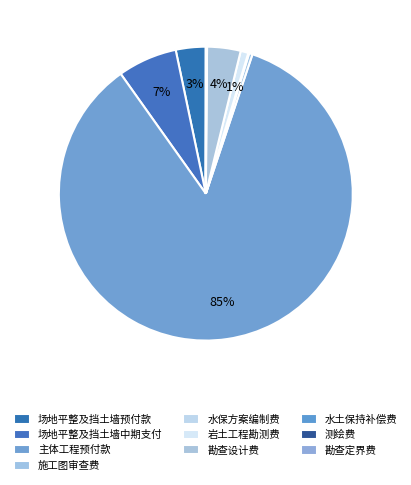

Between 岩土工程勘测费 and 场地平整及挡土墙预付款, which is larger?

场地平整及挡土墙预付款